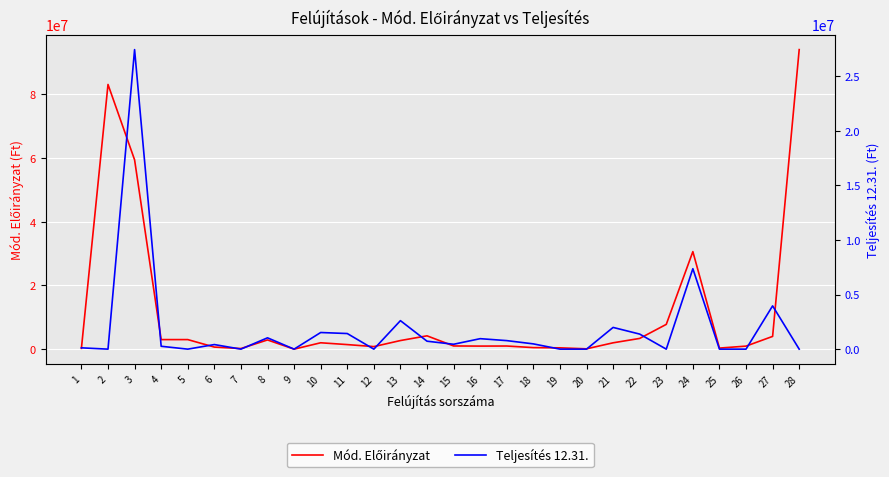

Reading right to left, list all the values displayed in this chart.

Mód. Előirányzat: 94054314	4000000	951958	332988	30621432	7779434	3365500	1990276	100000	410000	482600	982600	959803	1000000	4181270	2700000	800000	1431000	2000000	0	2890992	190000	650000	3000000	3000000	59446382	83109890	254000
Teljesítés 12.31.: 0	3964261	0	0	7369683	0	1379500	1990276	0	0	482600	781256	959803	447100	728000	2610688	0	1430465	1524000	0	1037395	0	420040	0	263525	27441823	0	119940